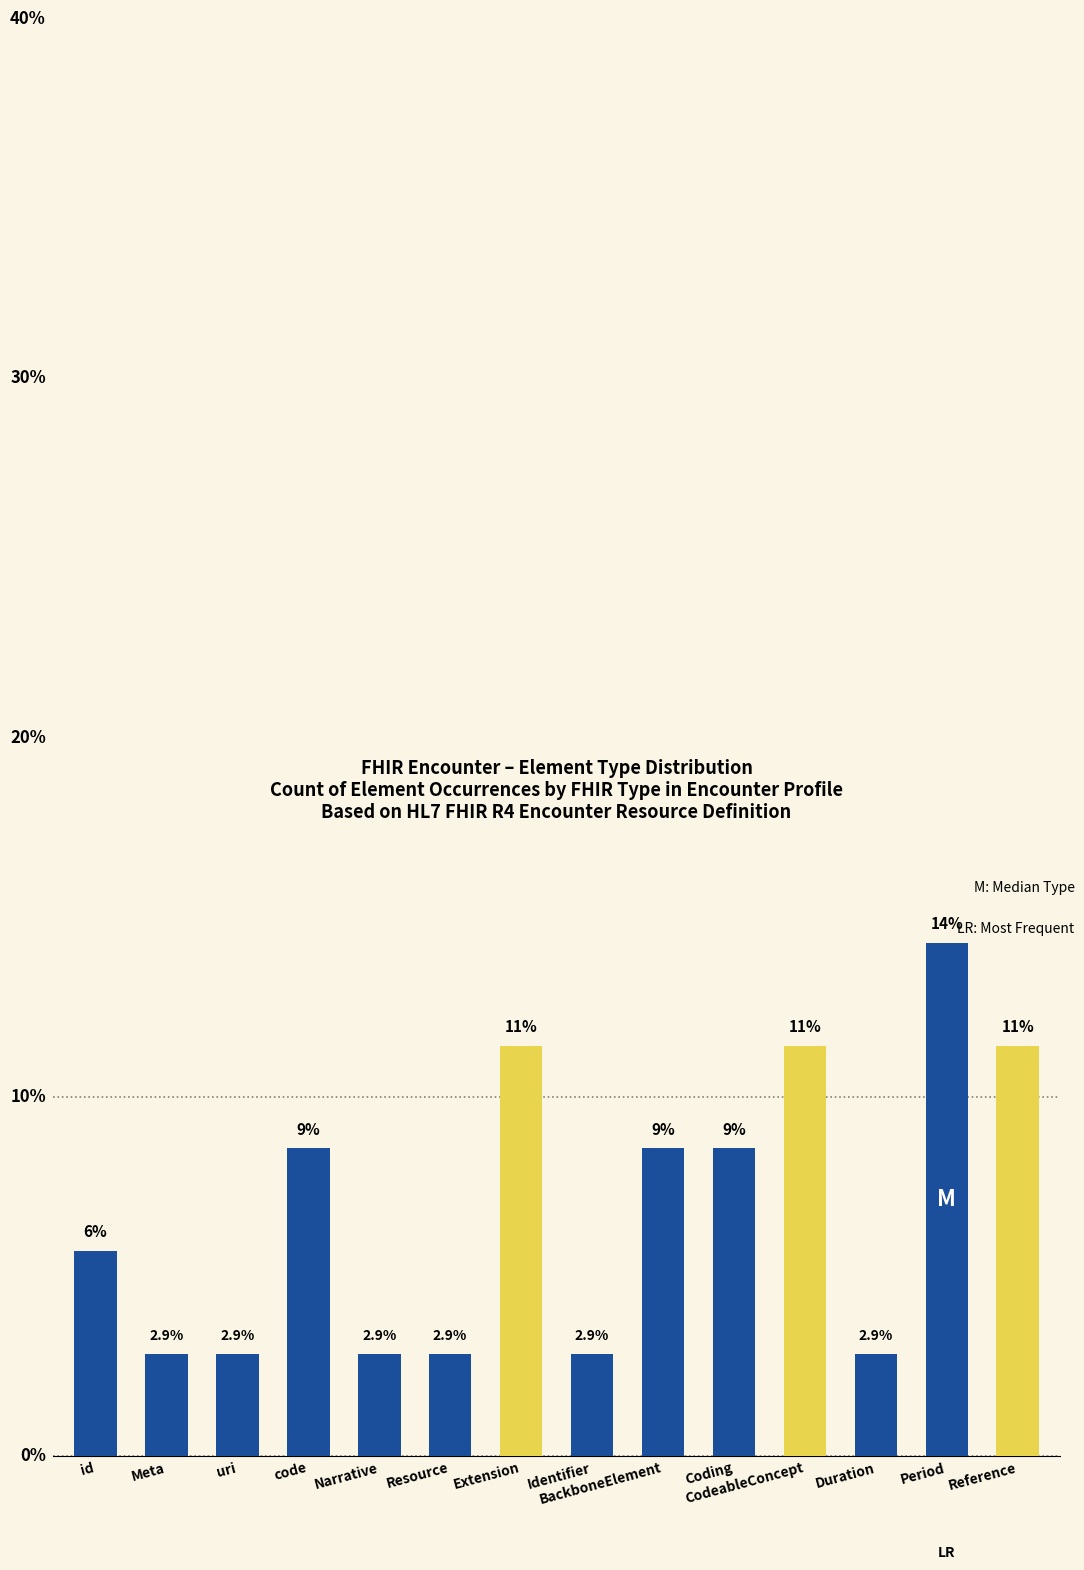

What is the change in value from Identifier to Reference?

+8.6